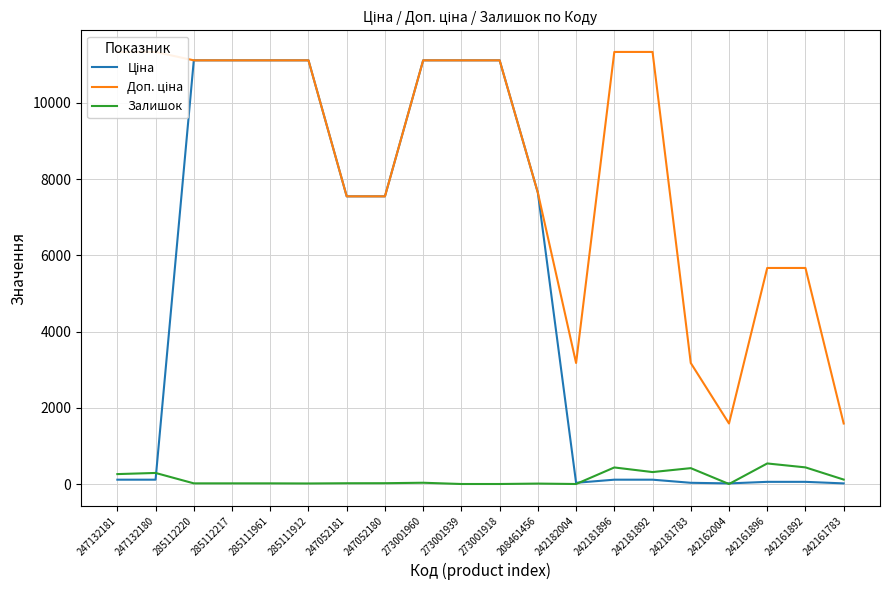

True or false: Залишок and Доп. ціна cross at least once.

False